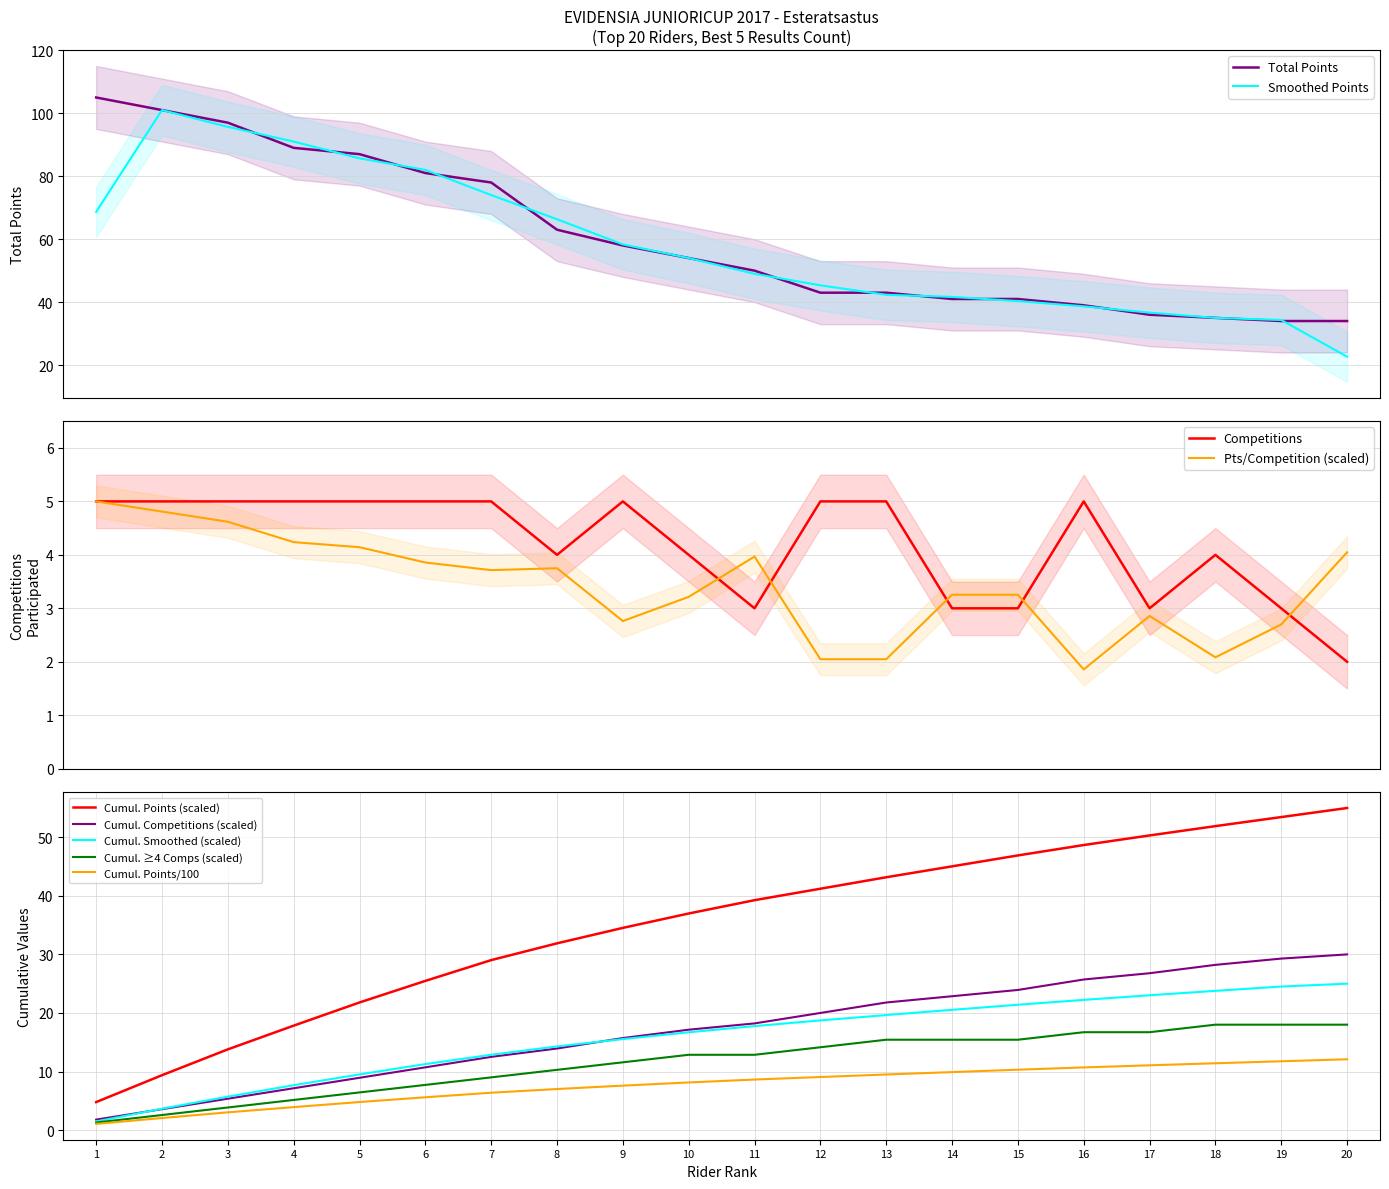

True or false: Cumul. Points (scaled) and Cumul. ≥4 Comps (scaled) cross at least once.

False